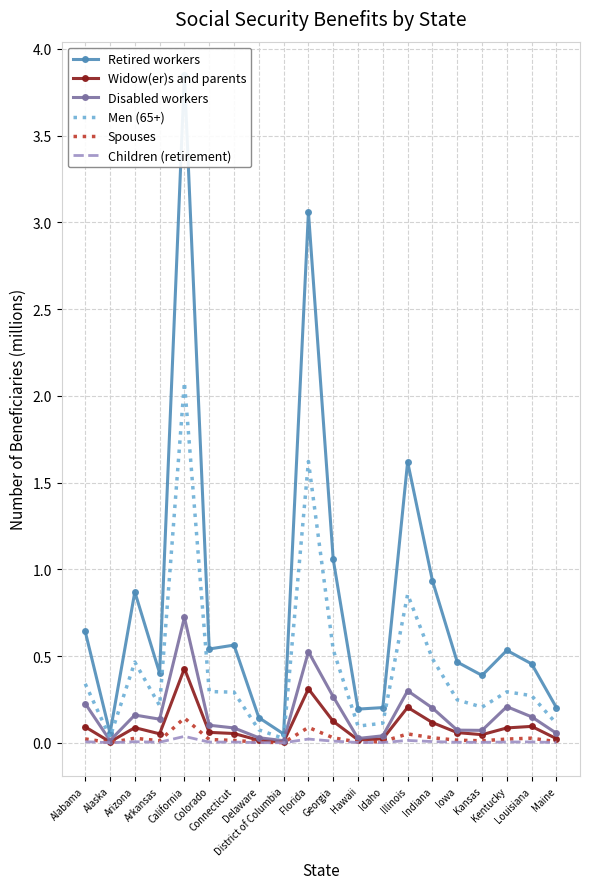

Rank the categories by Children (retirement) value from highest to lowest.

California, Florida, Illinois, Georgia, Indiana, Alabama, Arizona, Louisiana, Kentucky, Connecticut, Colorado, Arkansas, Iowa, Kansas, Hawaii, Idaho, Maine, Delaware, Alaska, District of Columbia